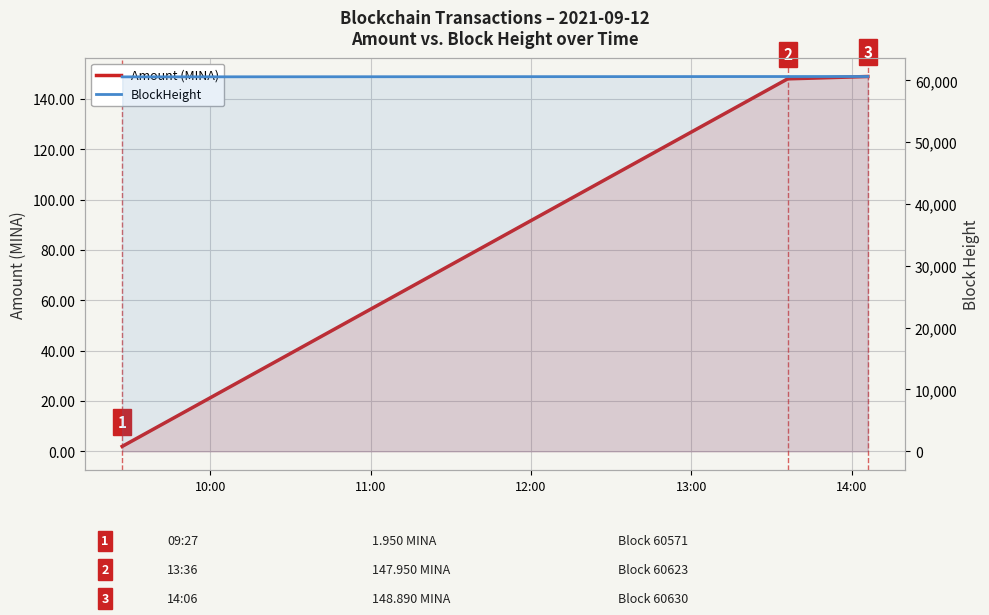

What is the maximum value shown in the chart?

60630.0